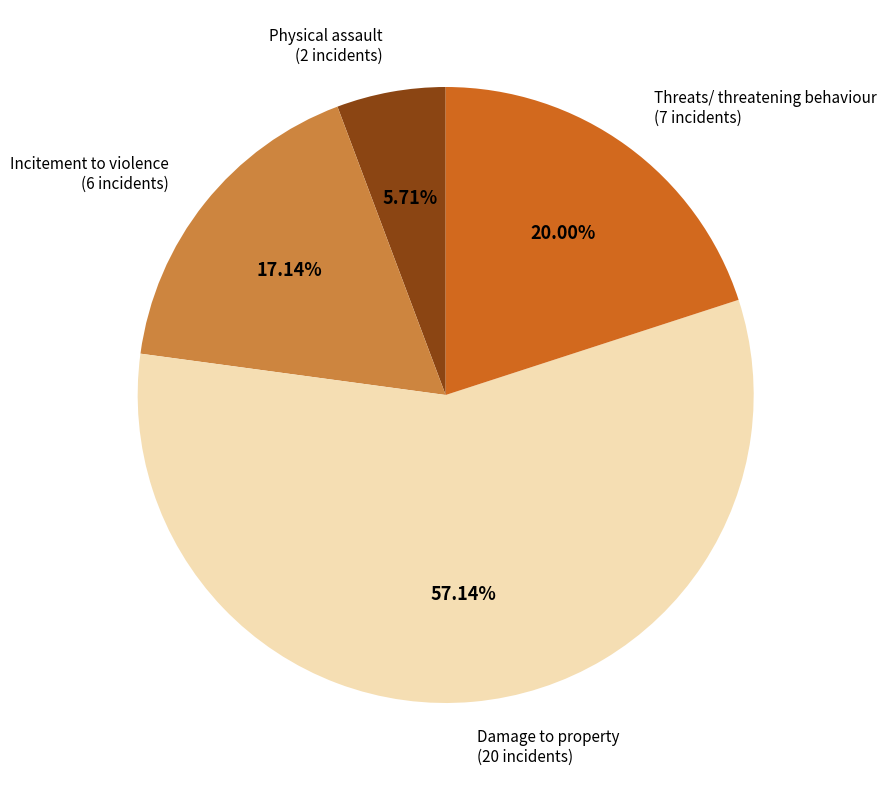

Which category has the biggest portion of the pie?

Damage to property